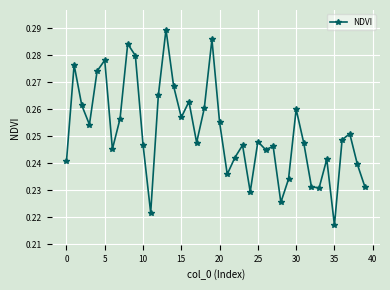

Count the values in the range 0 to 1.

40